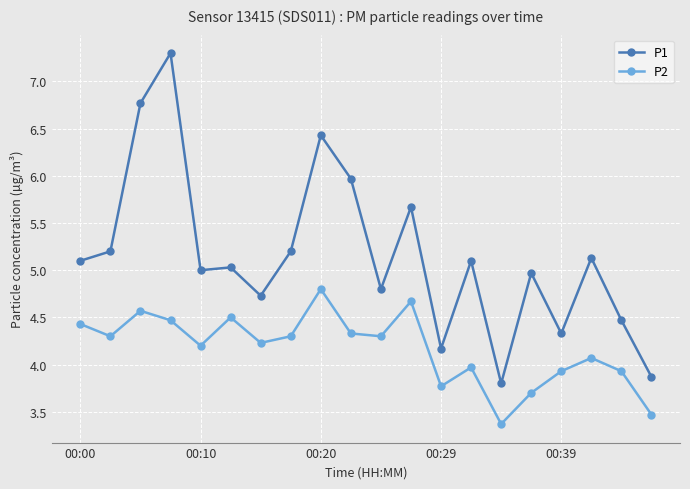

Which series has the largest range (max minus min)?

P1